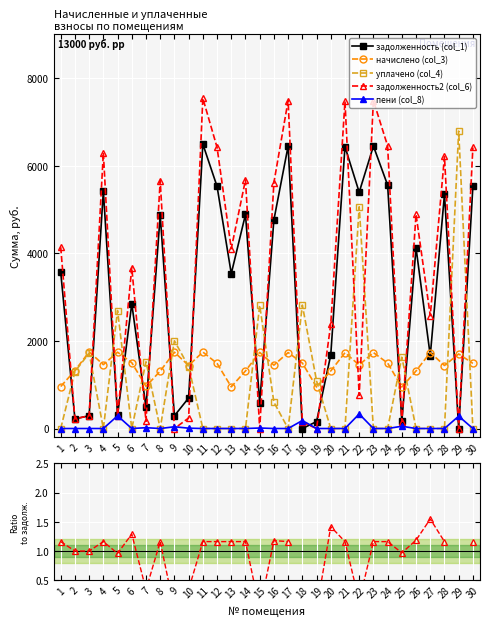

True or false: пени (col_8) has more than 2 interior local peaks.

True